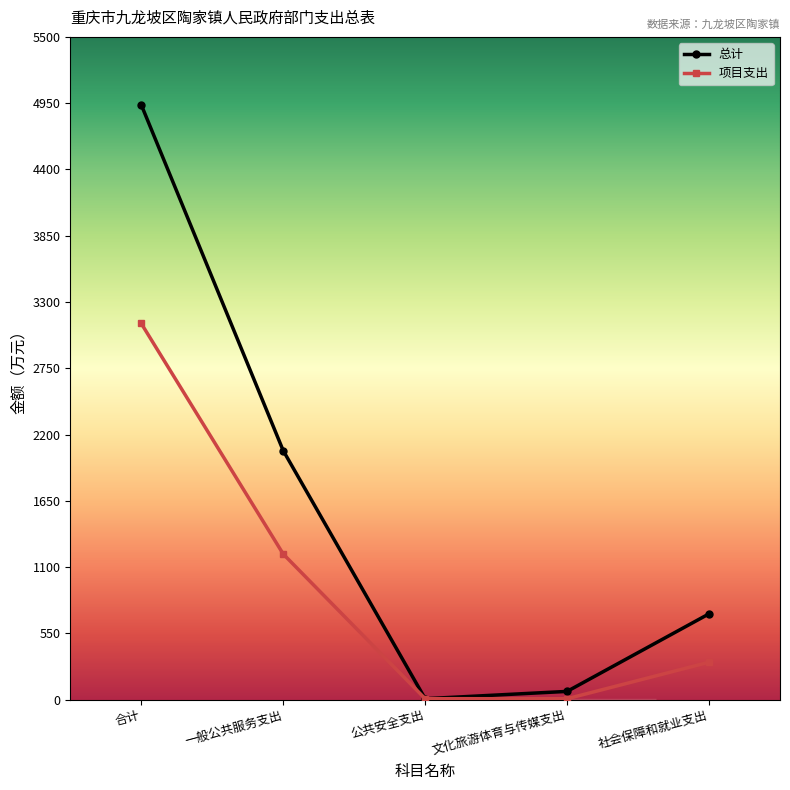

What is the lowest value of the 总计 series?

7.3